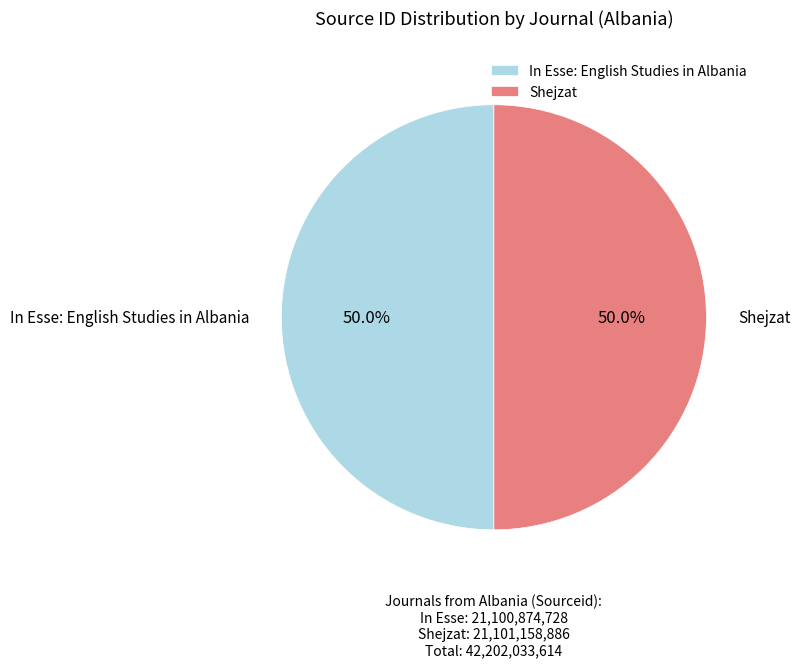

What percentage is the Shejzat slice, to the nearest percent?

50%